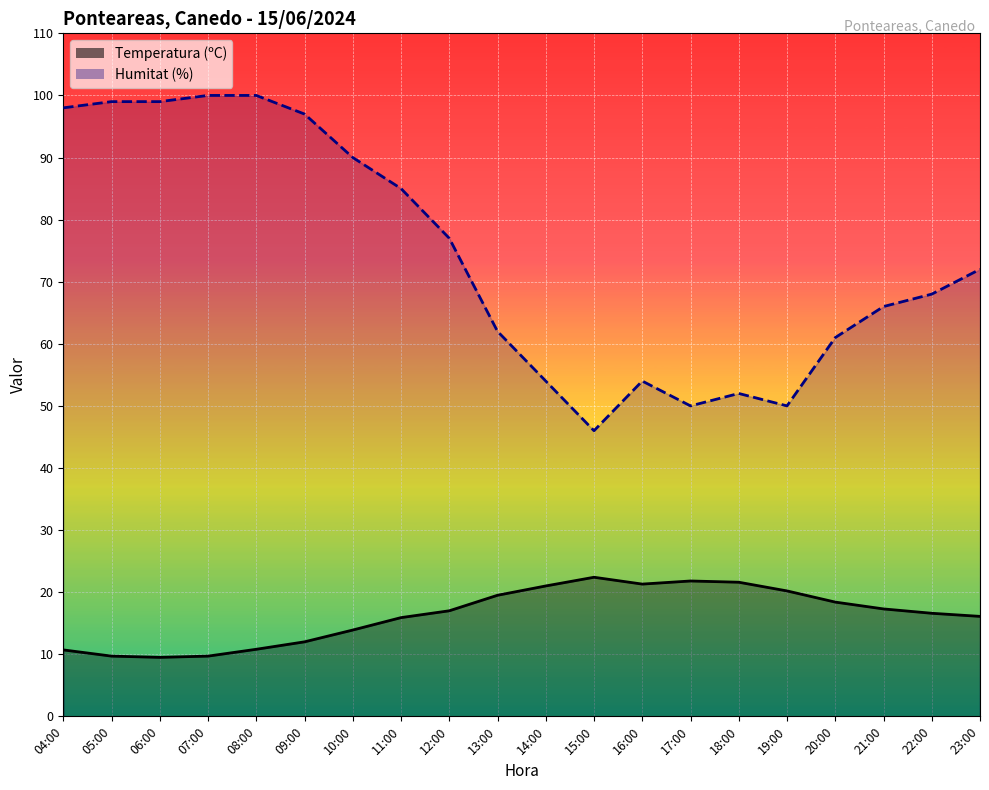

How many data points in Temperatura (ºC) are above 17?

9